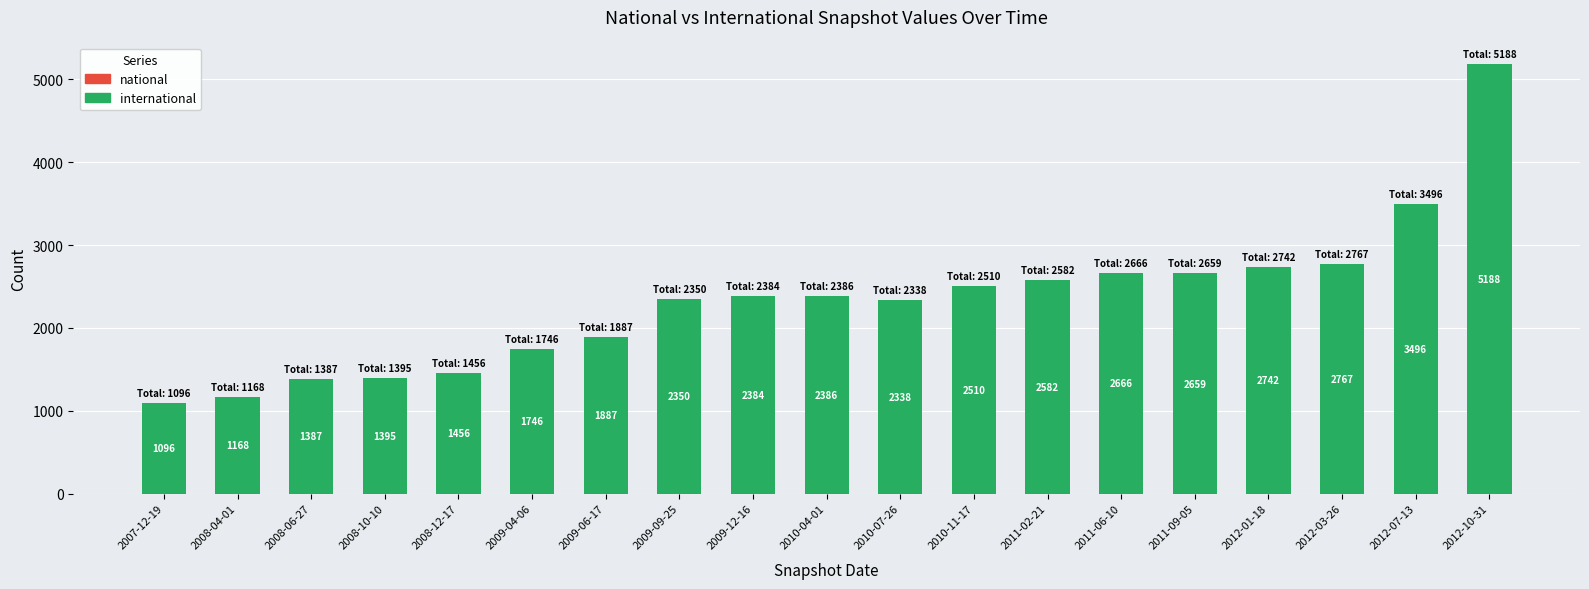

The value at 2010-07-26 is 2338. True or false?

True